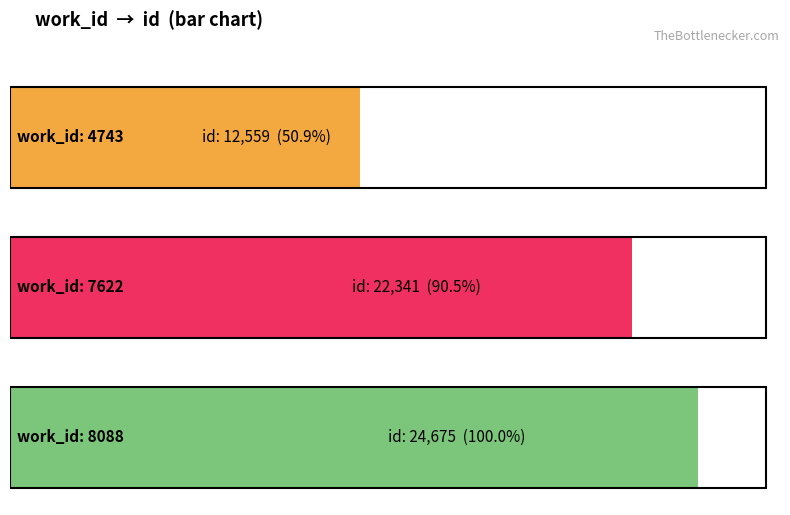

Are the bars grouped side by side (vs. stacked)?

No